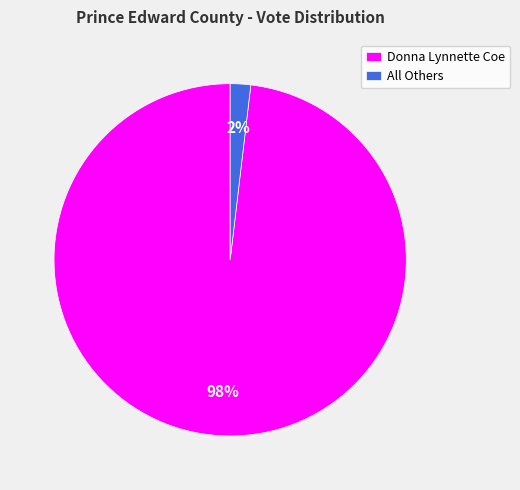

To the nearest percent, what is the difference between the All Others and Donna Lynnette Coe slice percentages?

96%